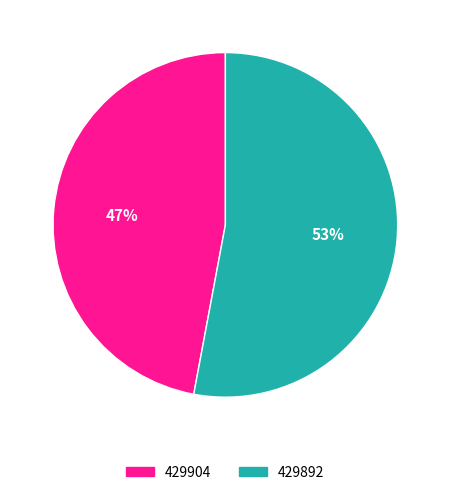

Rank the categories by value from highest to lowest.

429892, 429904